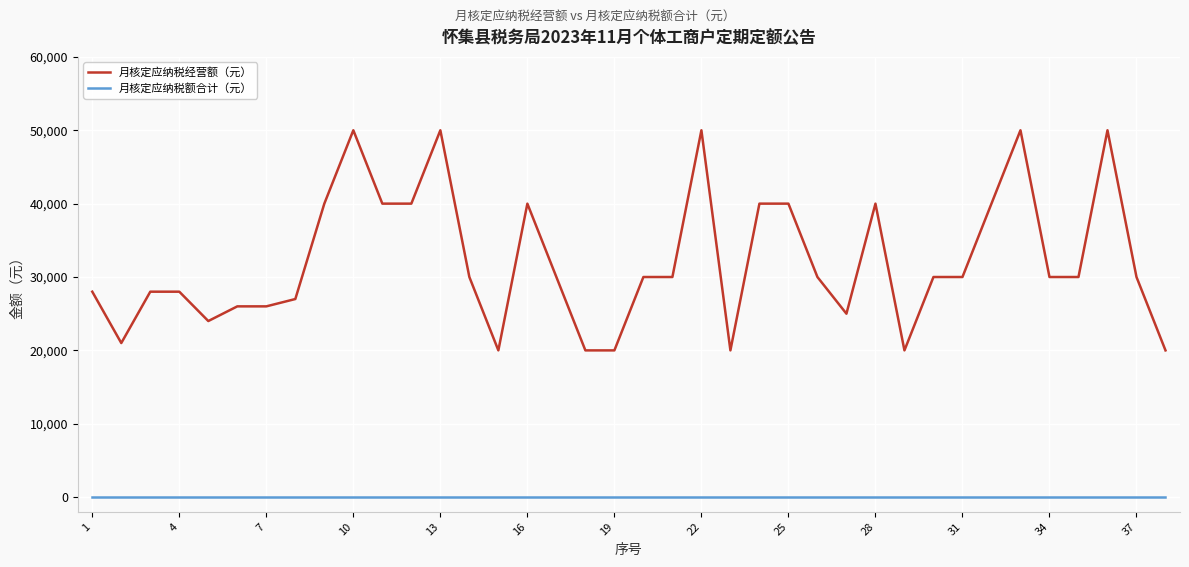

Which series has the largest total across all categories?

月核定应纳税经营额（元）